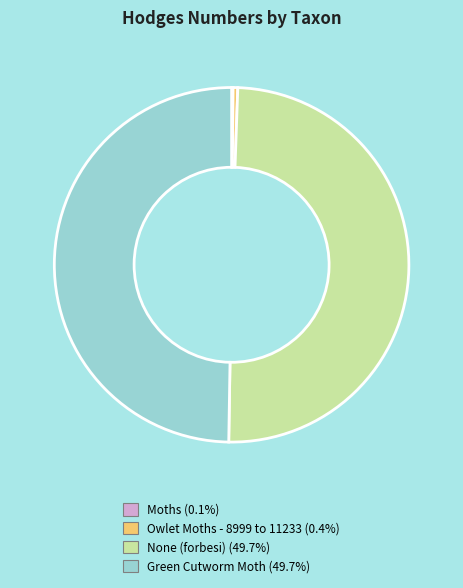

Is the sum of None (forbesi) and Green Cutworm Moth greater than half?

Yes